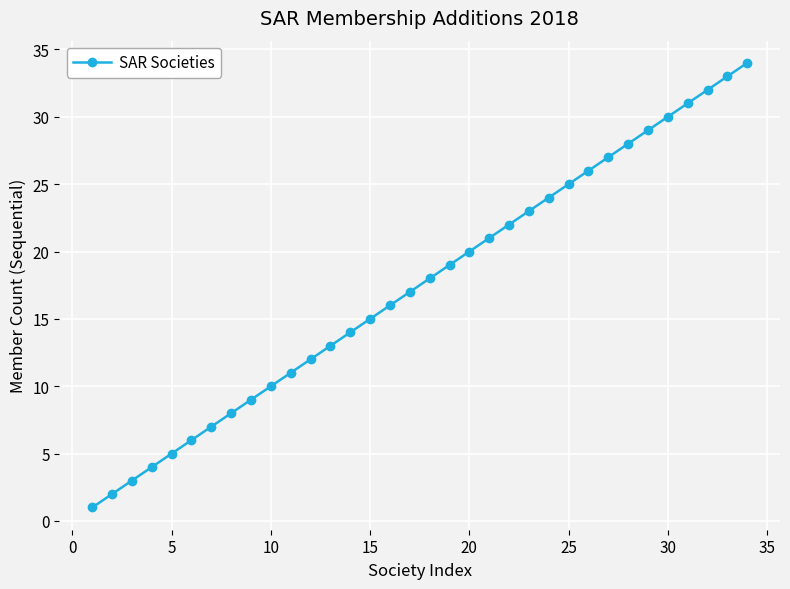

What is the average value?

18